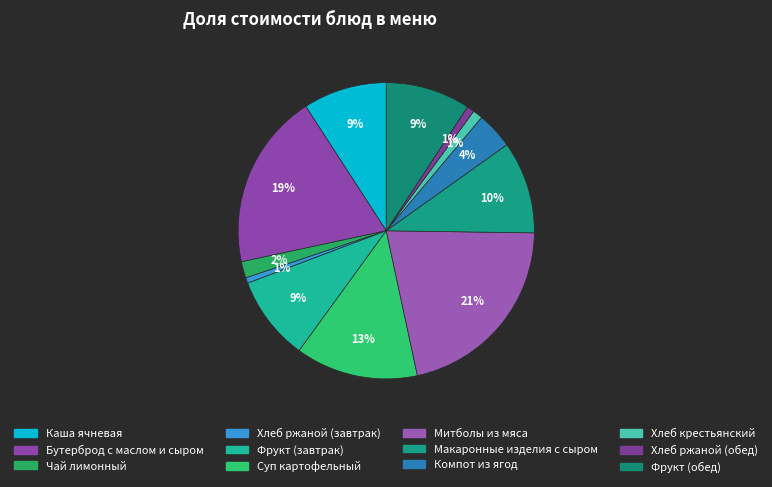

Count the number of slices in the pie.

12